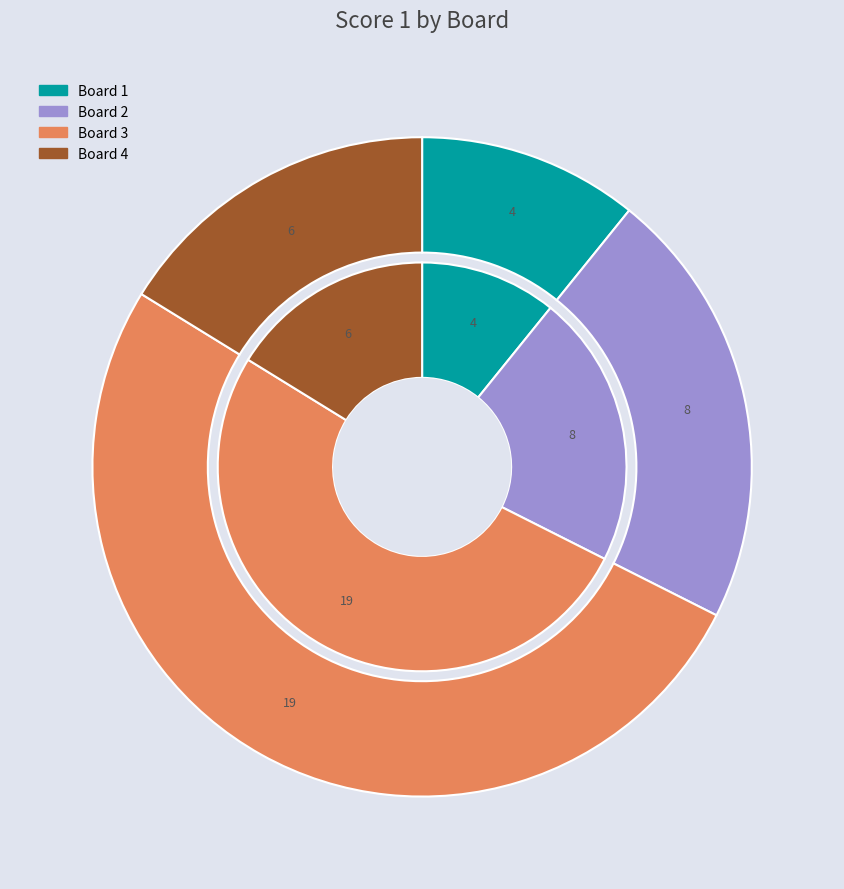

Is there any slice that represents more than half of the pie?

Yes